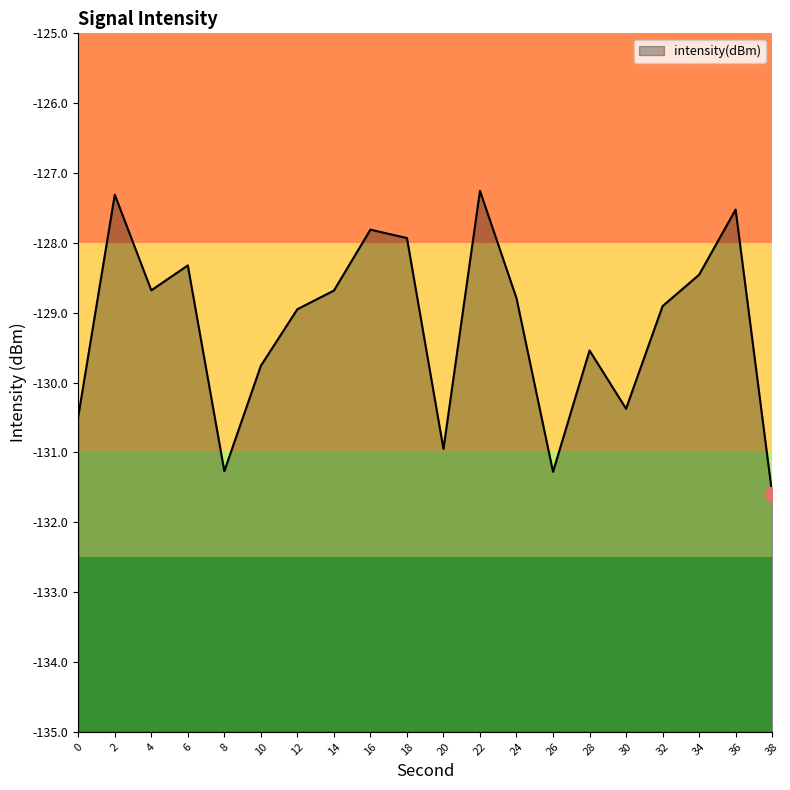

At which category does the chart reach its minimum across all series?

38